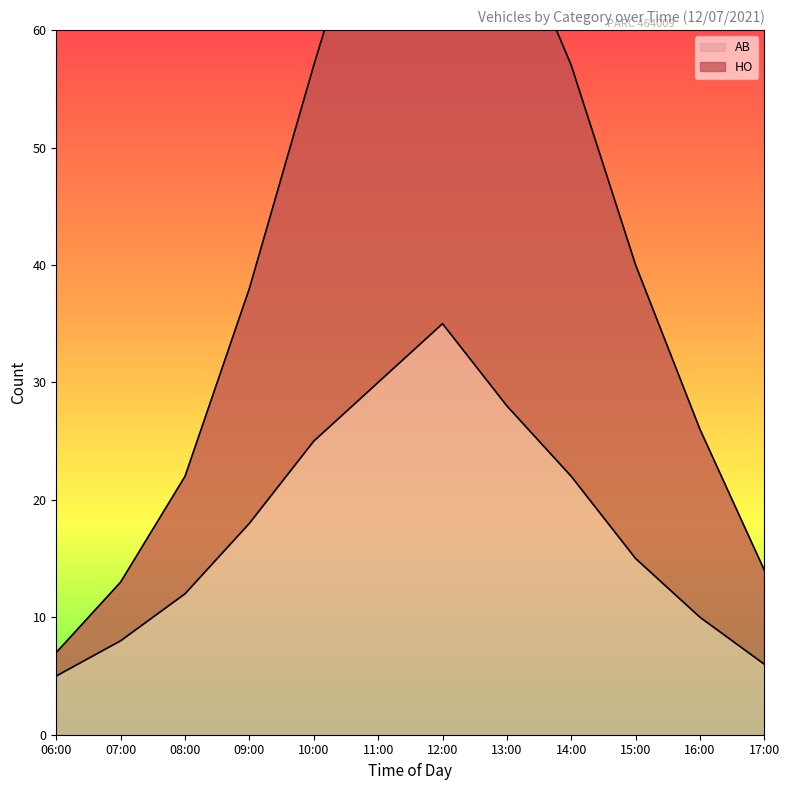

What are all the series names shown in the legend?

AB, HO